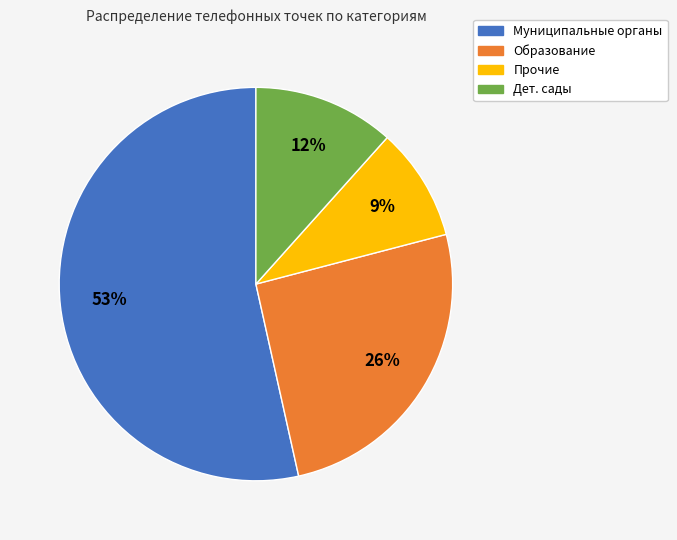

Count the number of slices in the pie.

4